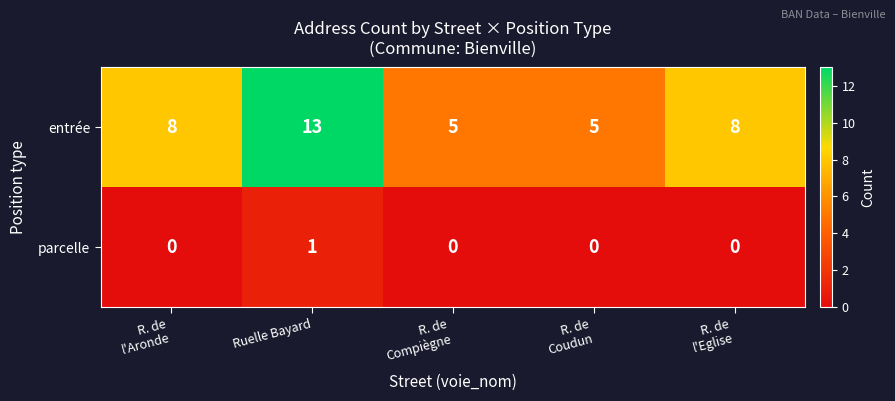

Is it true that entrée equals 13 at Ruelle Bayard?

True